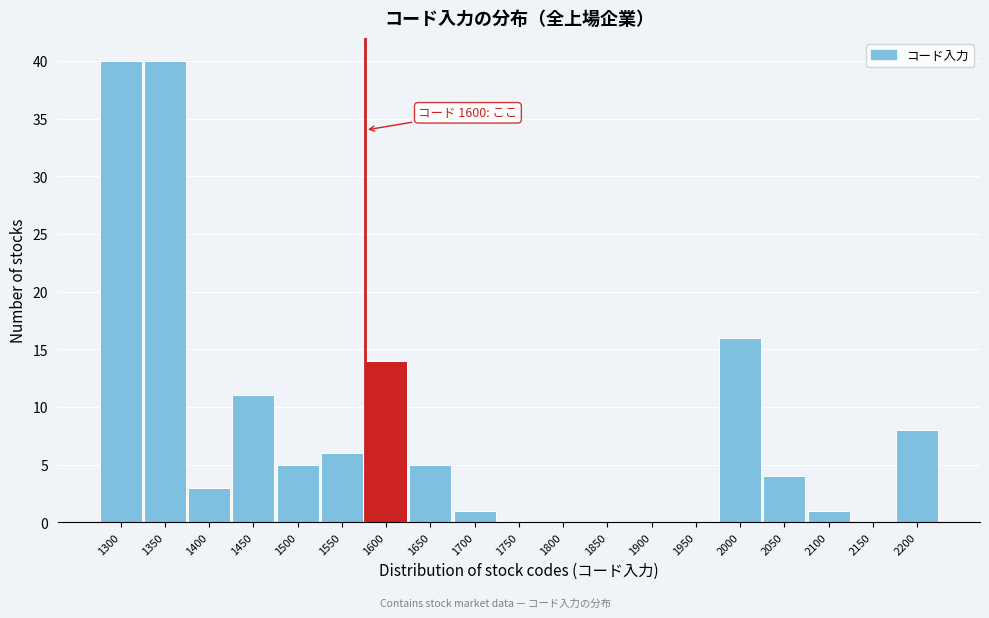

Reading left to right, list all the values displayed in this chart.

1300=40	1350=40	1400=3	1450=11	1500=5	1550=6	1600=14	1650=5	1700=1	1750=0	1800=0	1850=0	1900=0	1950=0	2000=16	2050=4	2100=1	2150=0	2200=8